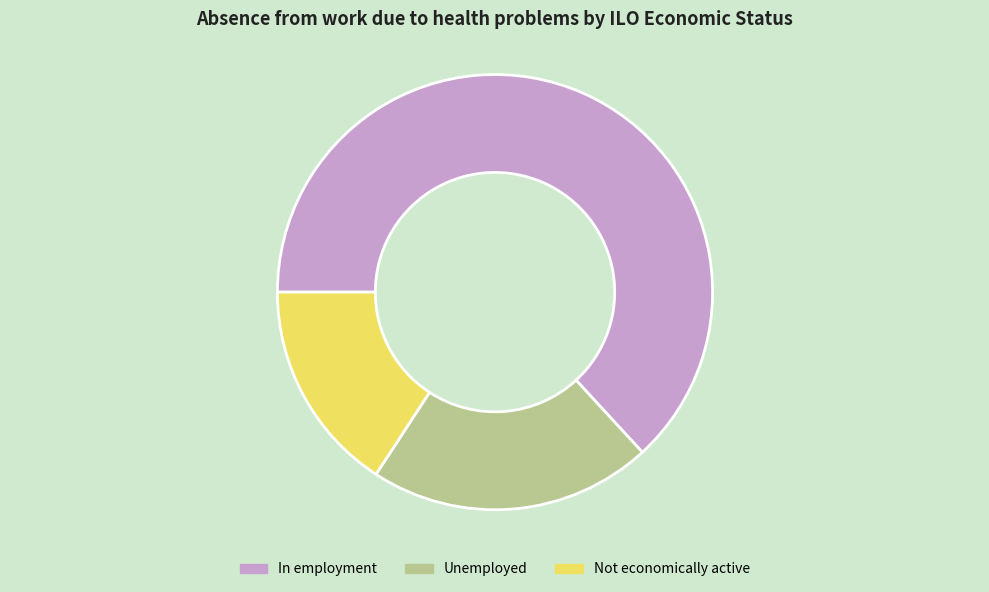

Combined, do Not economically active and In employment account for over 50%?

Yes